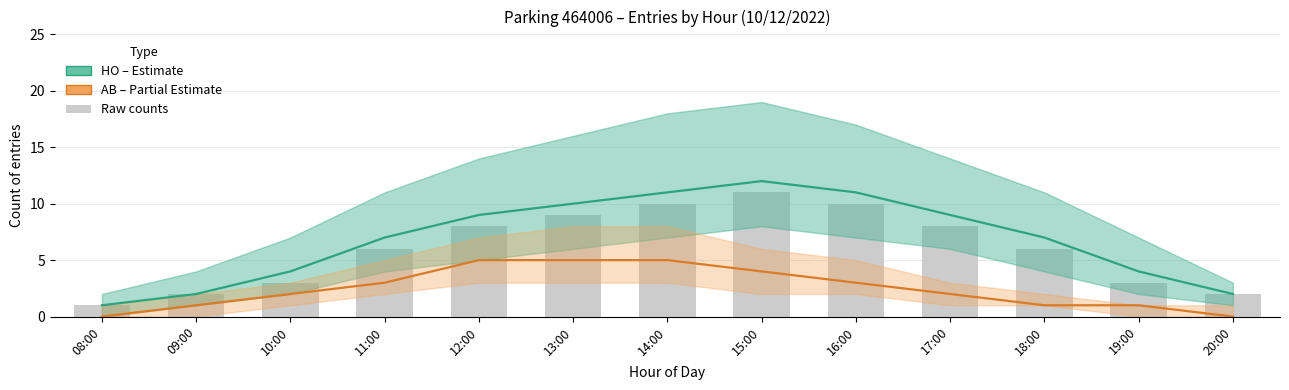

Rank the series at 19:00 from lowest to highest value.

AB (Partial Estimate), Raw counts, HO (Estimate)